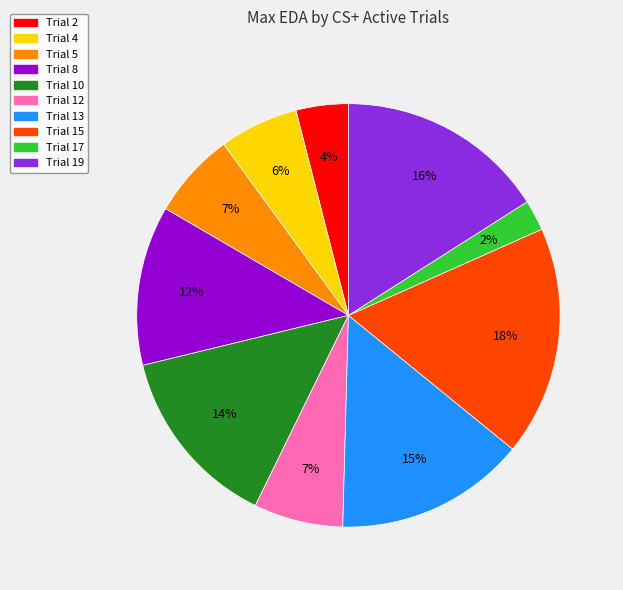

What is the smallest slice in the pie chart?

Trial 17